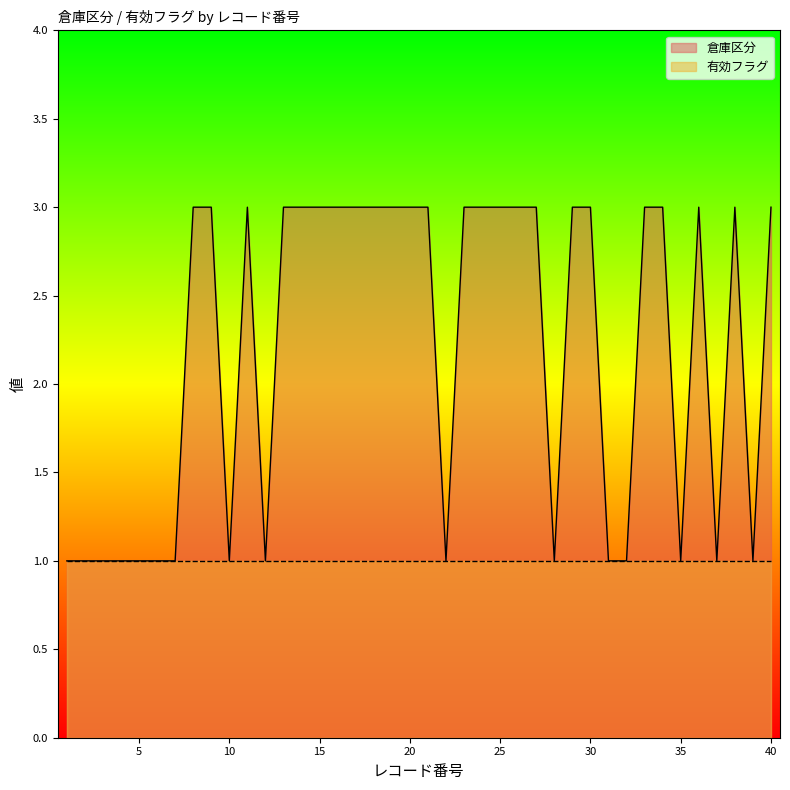

What is the value of the 1st point from the left?

1